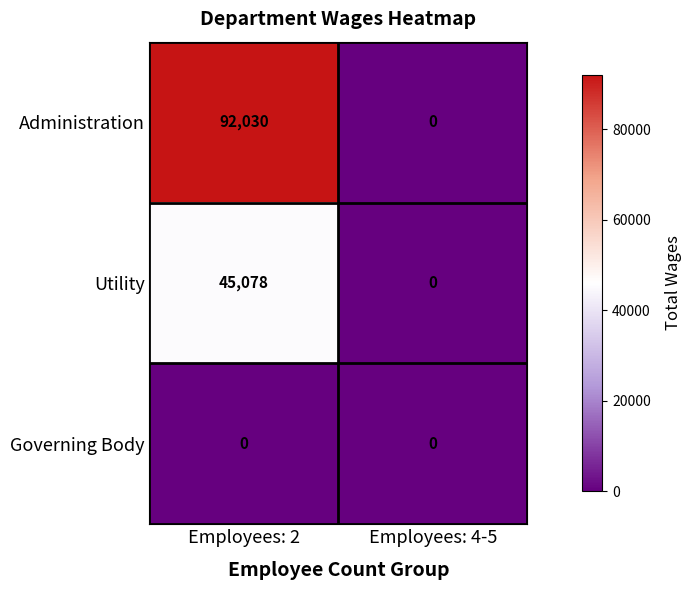

What is the sum of the Administration values at Employees: 2 and Employees: 4-5?

92030